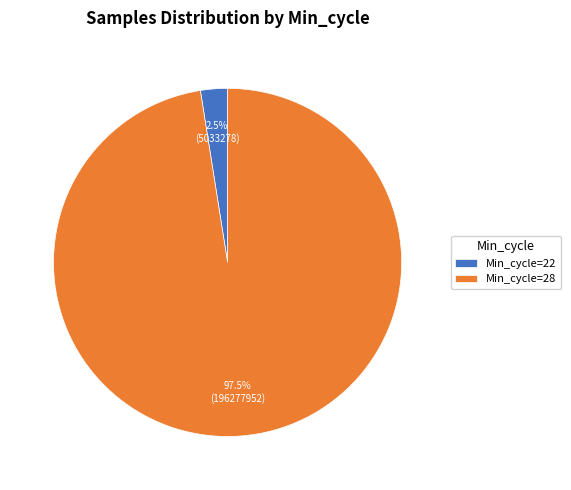

Between Min_cycle=28 and Min_cycle=22, which is larger?

Min_cycle=28